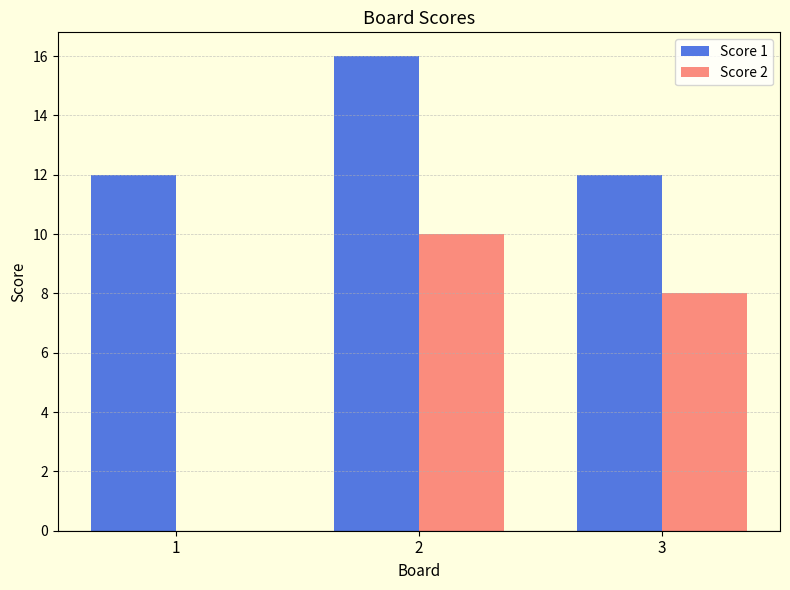

How many groups of bars are there?

3